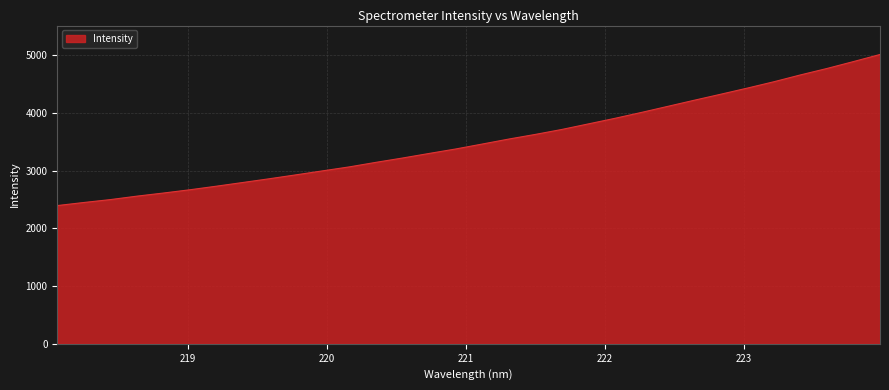

What is the greatest value displayed?

5012.7